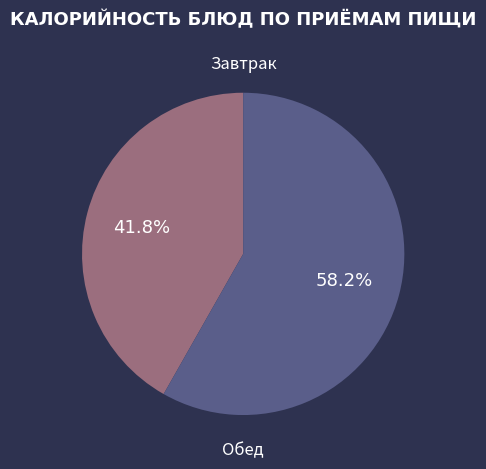

Is there any slice that represents more than half of the pie?

Yes